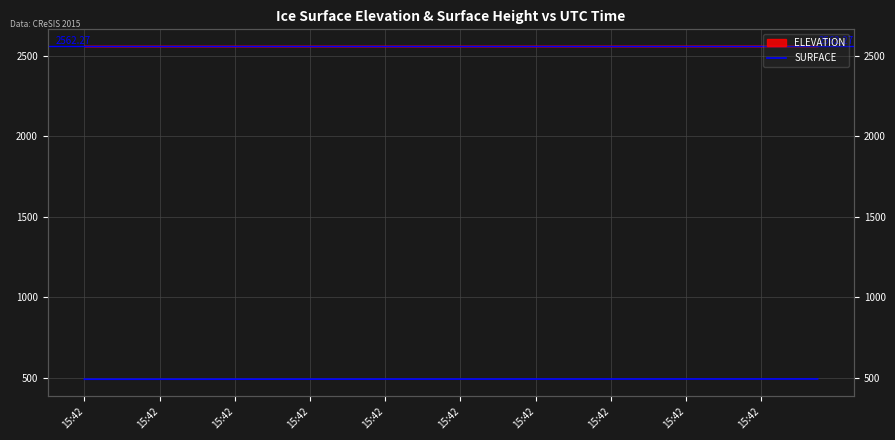

Which label corresponds to the smallest value in the chart?

15:42